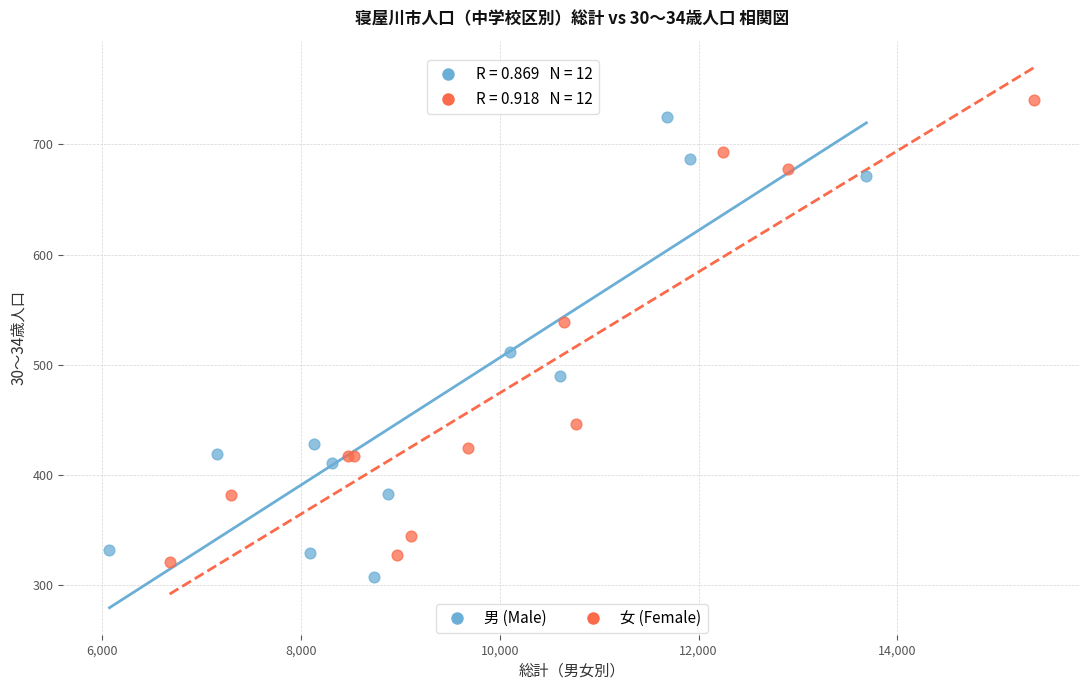

Which series contains the highest Y value?

女 (Female)